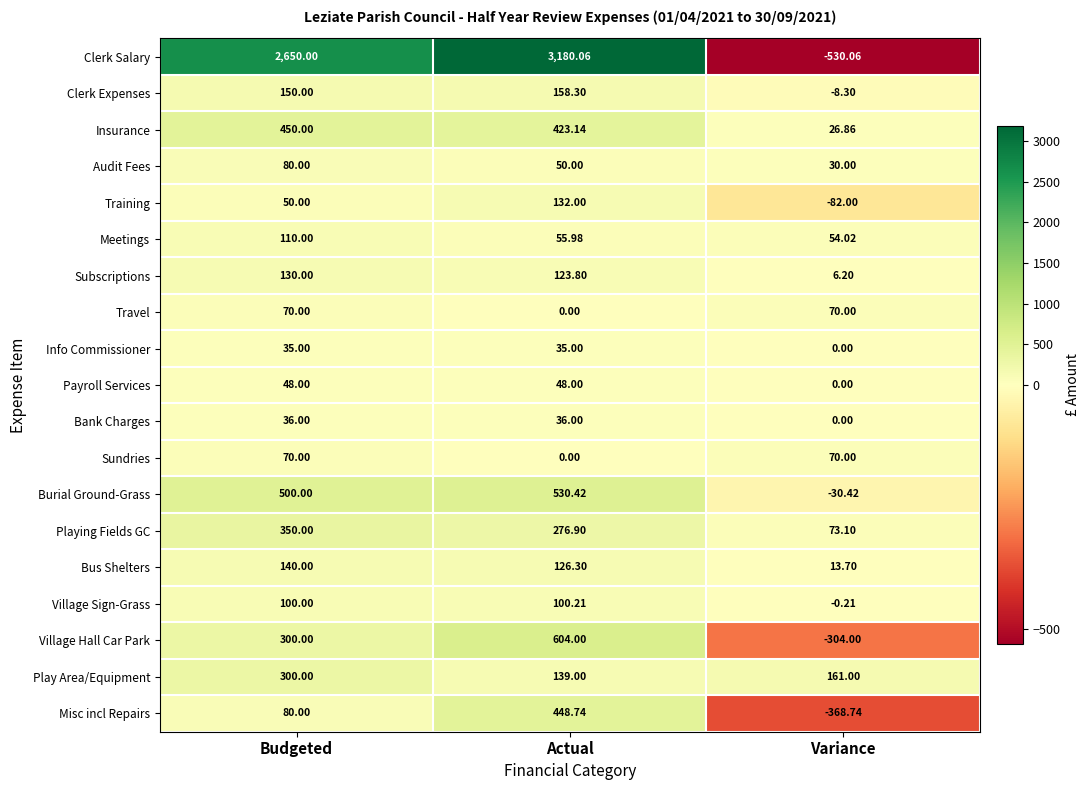

Which series has the largest range (max minus min)?

Clerk Salary